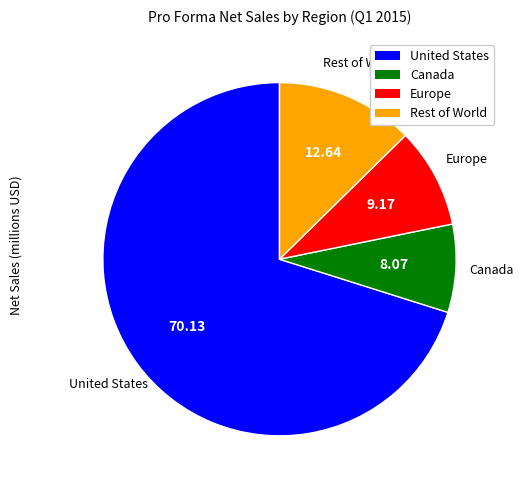

How many segments does this pie chart have?

4